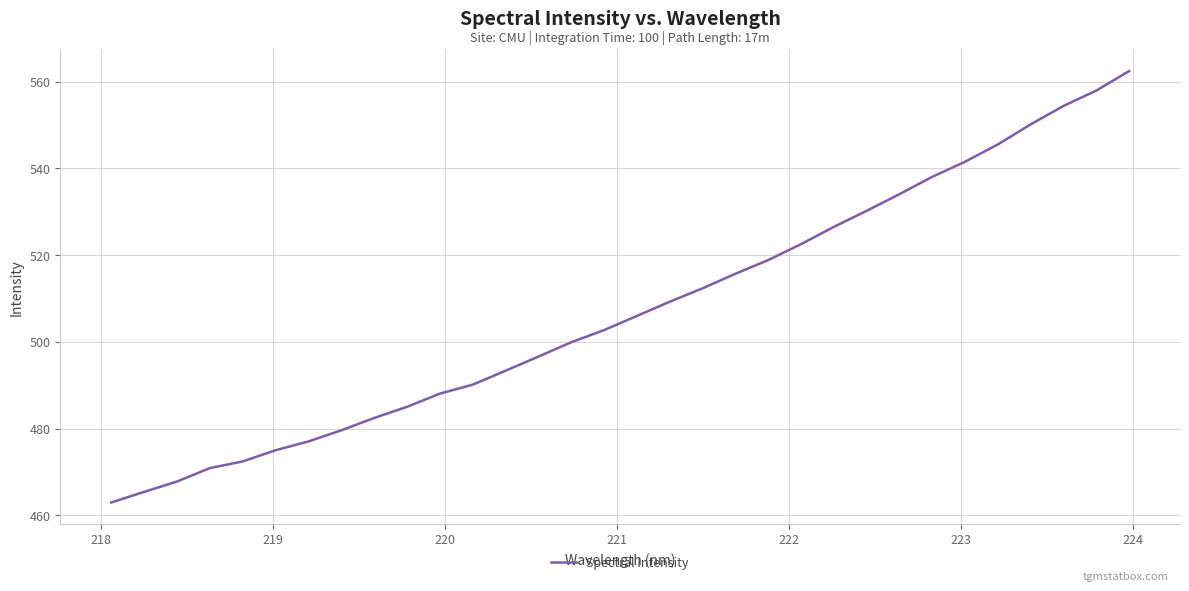

What is the sum of all values?

16234.9